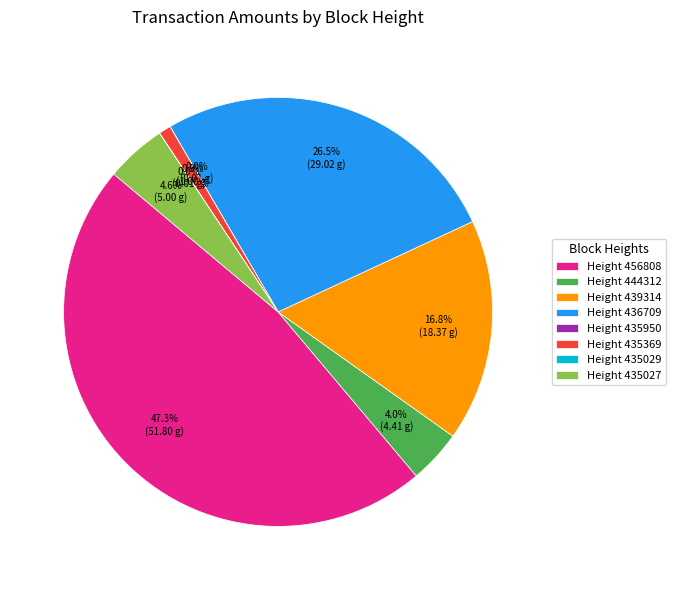

What is the largest slice in the pie chart?

Height 456808